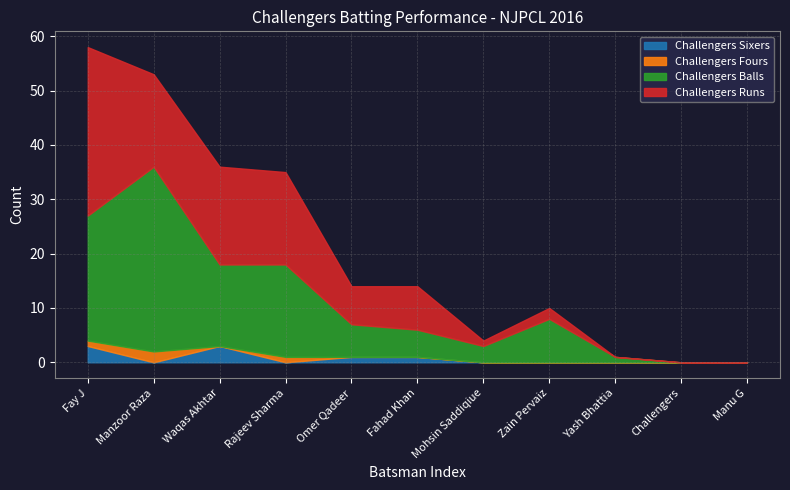

What is the greatest value displayed?

34